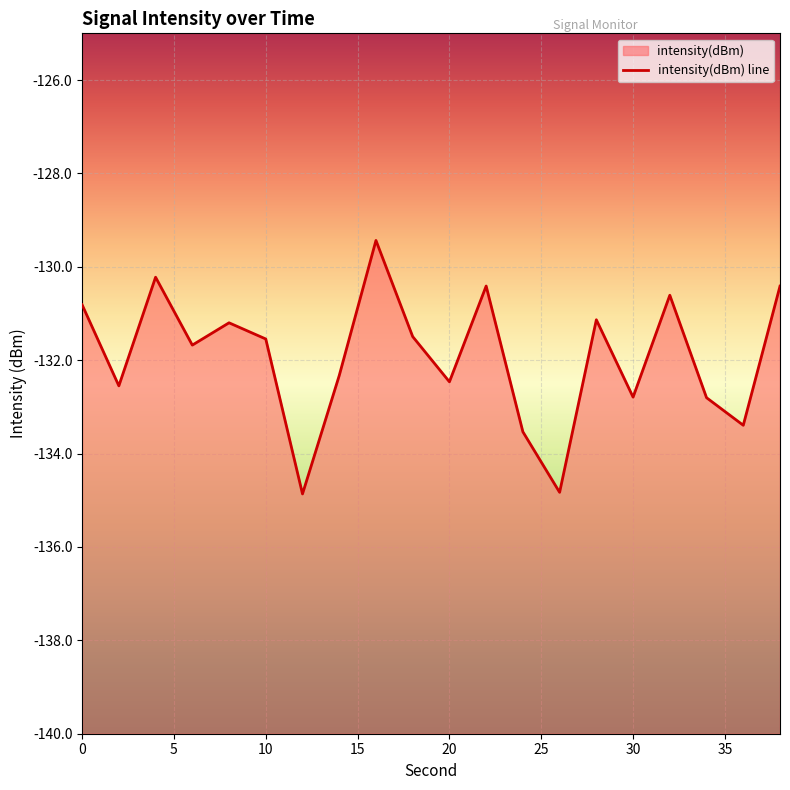

Reading right to left, what are all the values shown in this chart?

-130.4	-133.4	-132.8	-130.6	-132.8	-131.1	-134.8	-133.5	-130.4	-132.5	-131.5	-129.4	-132.3	-134.9	-131.5	-131.2	-131.7	-130.2	-132.5	-130.8